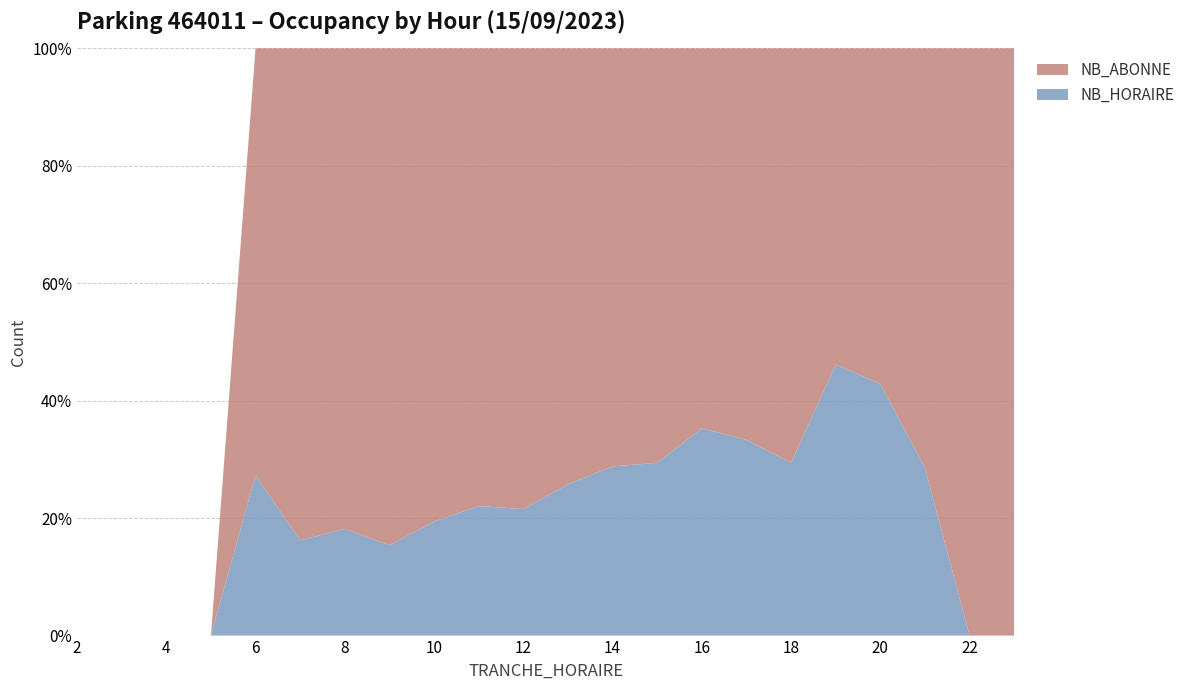

The NB_HORAIRE series shows 28.8 at 14. True or false?

True